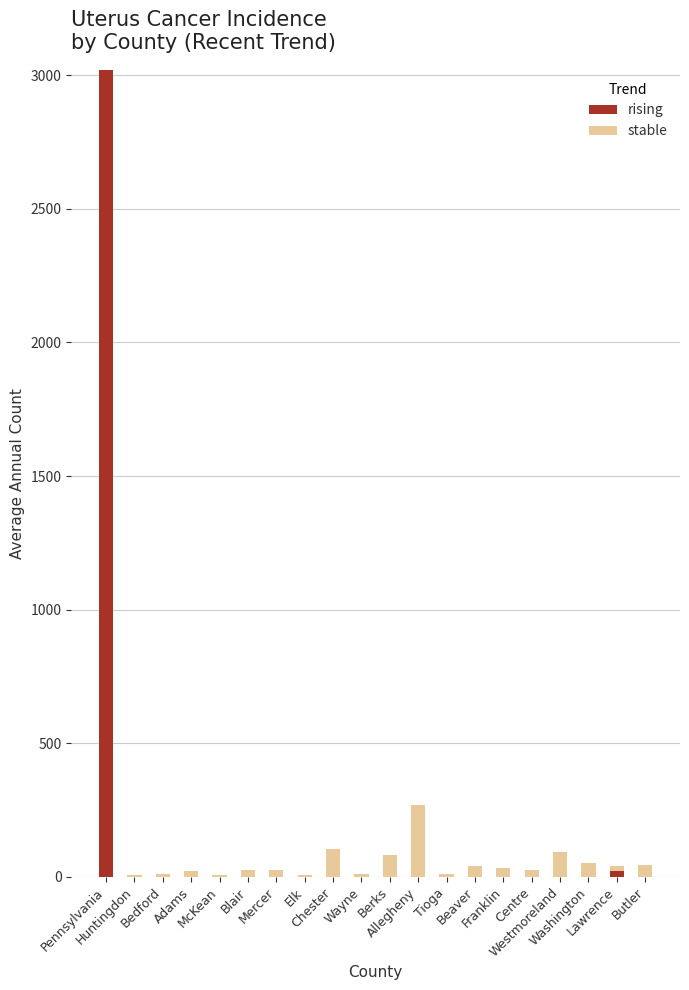

What is the sum of all rising values?

3041